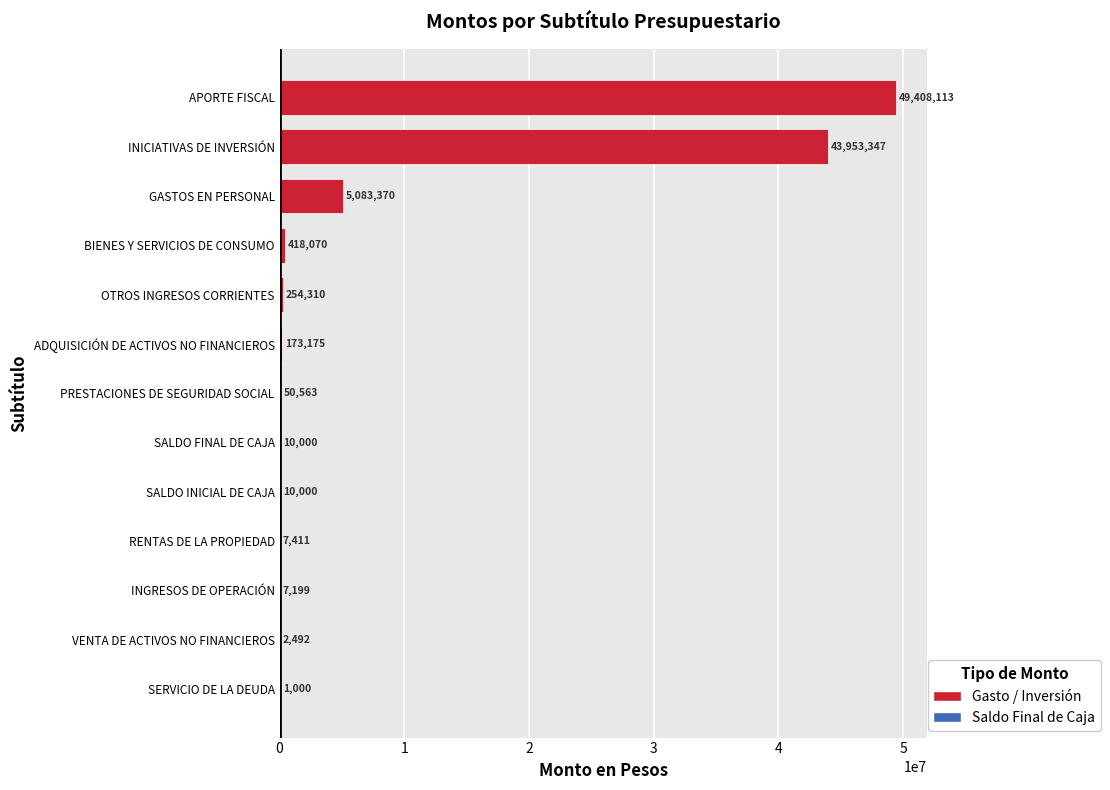

At which label is the value closest to 24704556?

INICIATIVAS DE INVERSIÓN